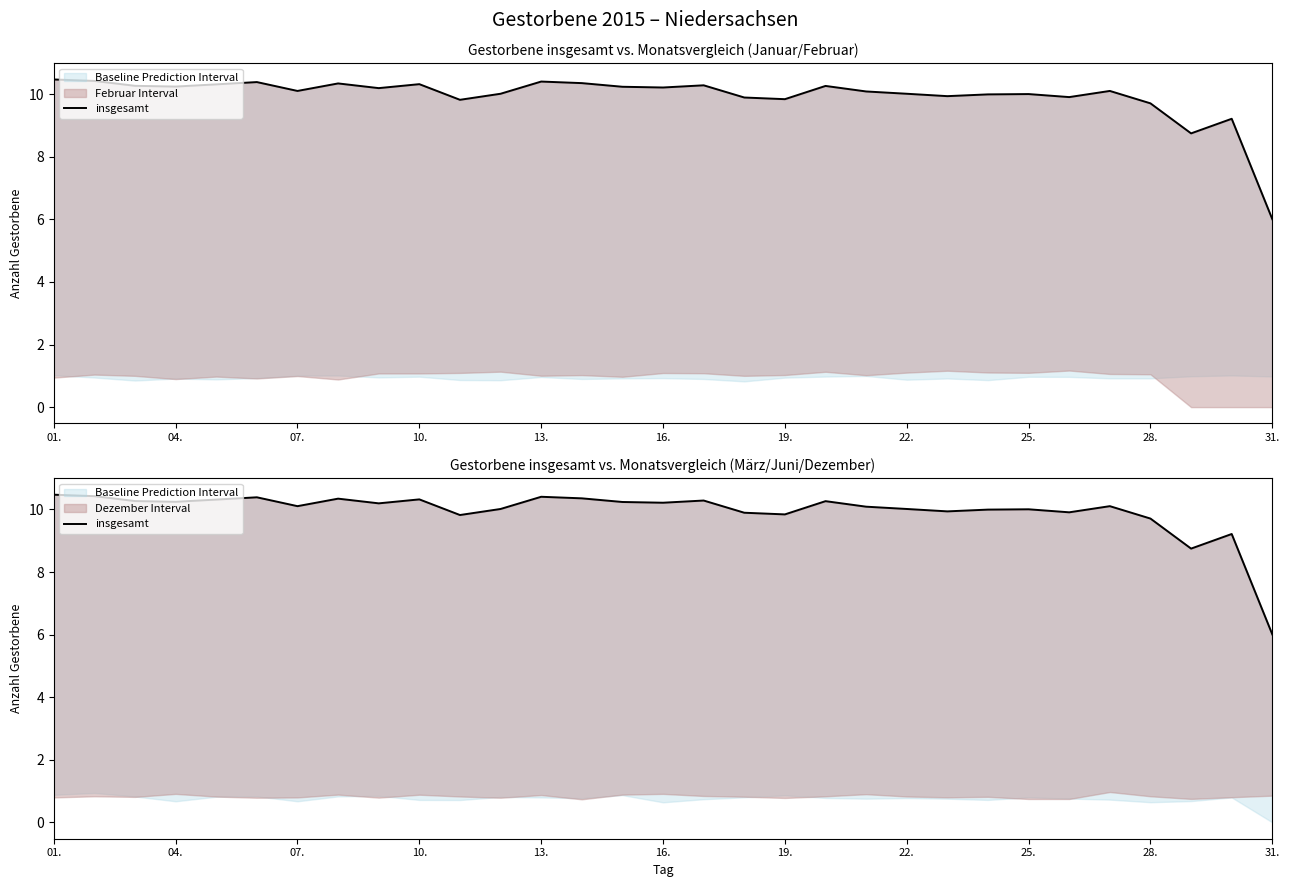

What is the difference between the second highest and second lowest values?

1.7